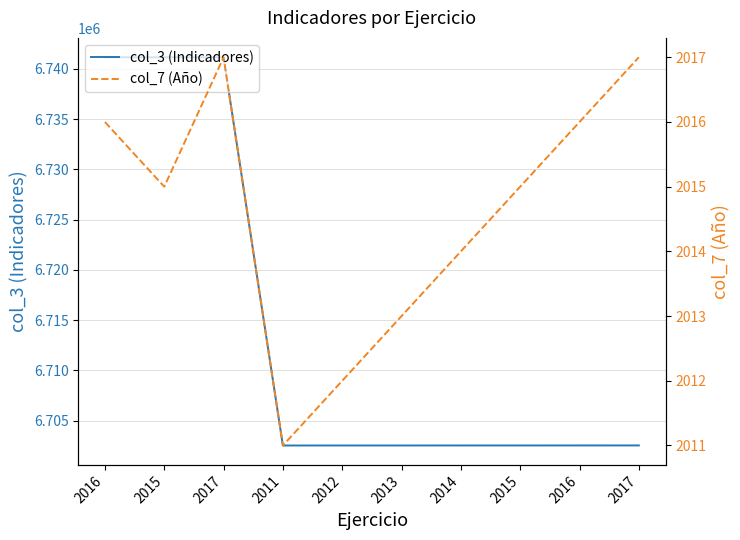

How many values in the col_3 (Indicadores) series exceed 6702525?

4